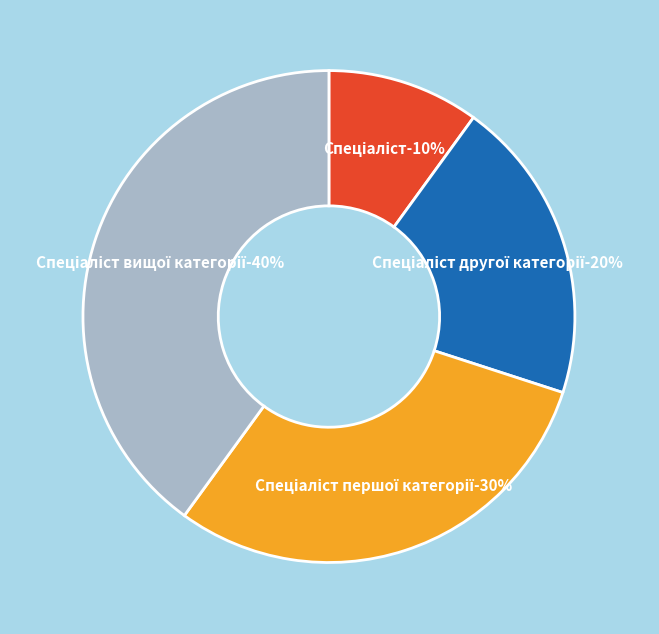

Approximately how many times larger is the value at Спеціаліст другої категорії compared to Спеціаліст першої категорії?

0.7